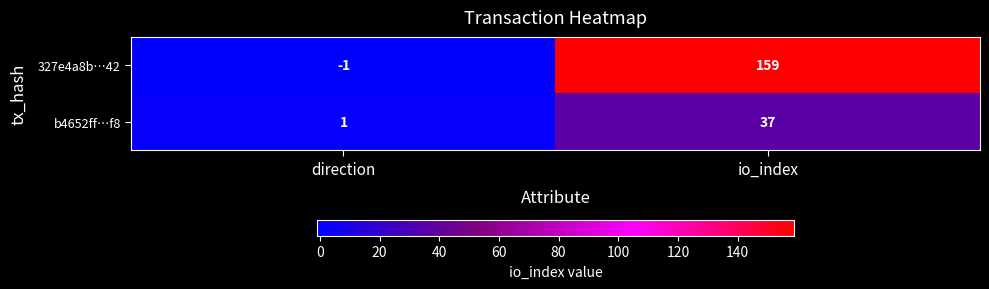

Is it true that b4652ff…f8 equals 61 at io_index?

False